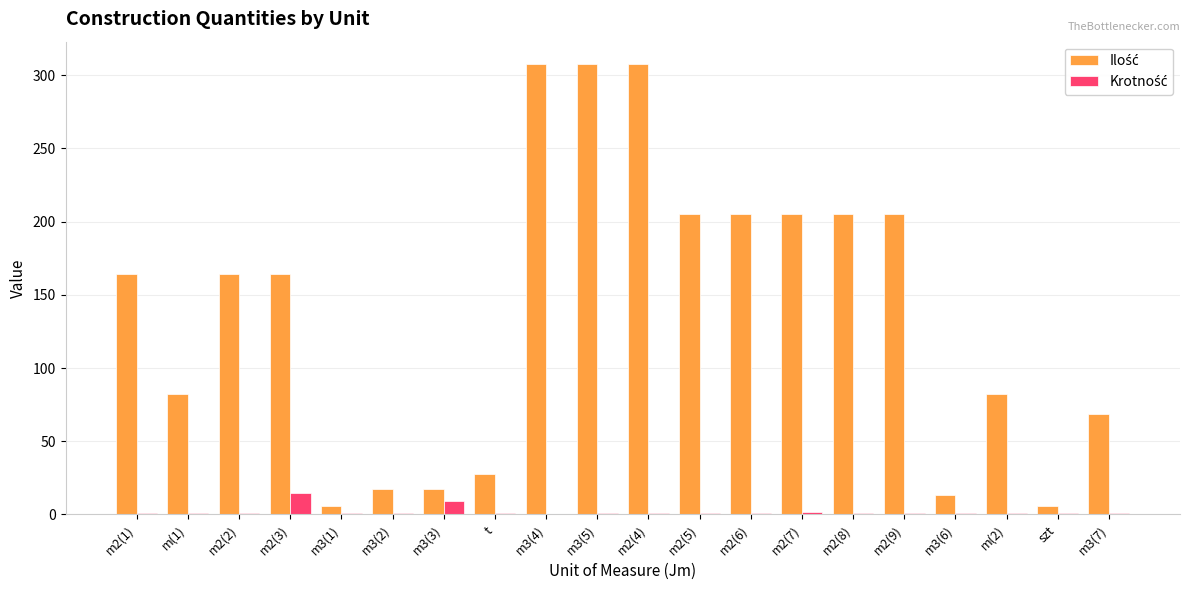

How many groups of bars are there?

20